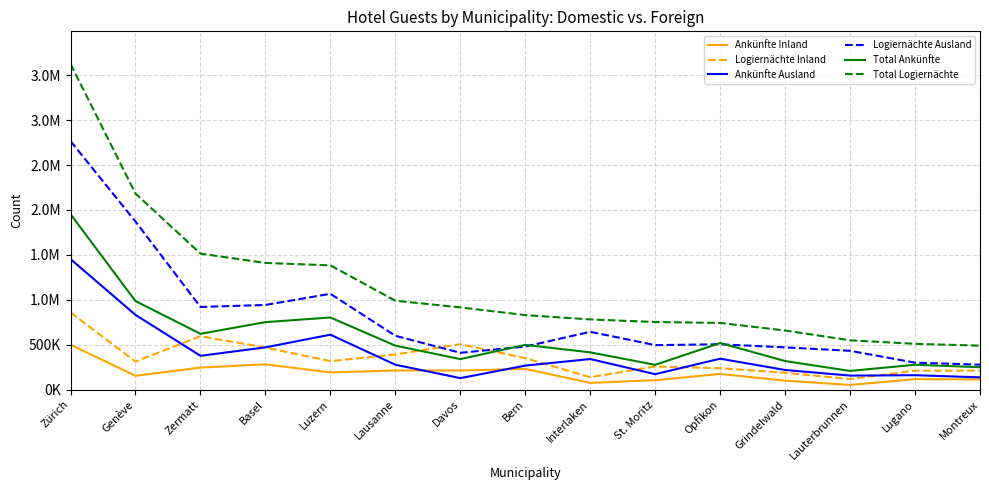

Is the value of Ankünfte Ausland at Genève greater than the value of Logiernächte Inland at Zürich?

No